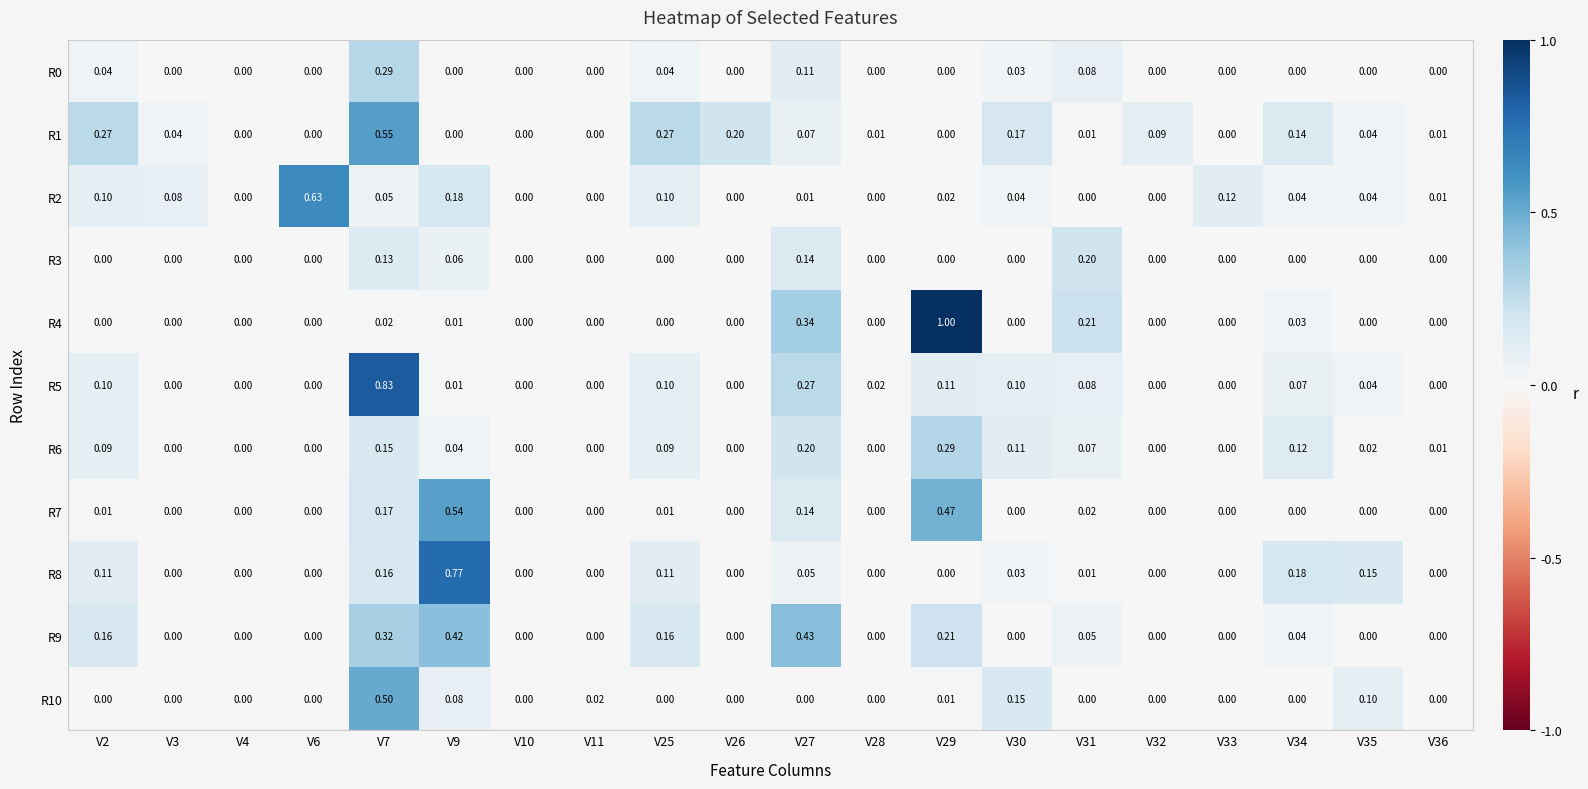

How many positive values does the R7 series have?

7